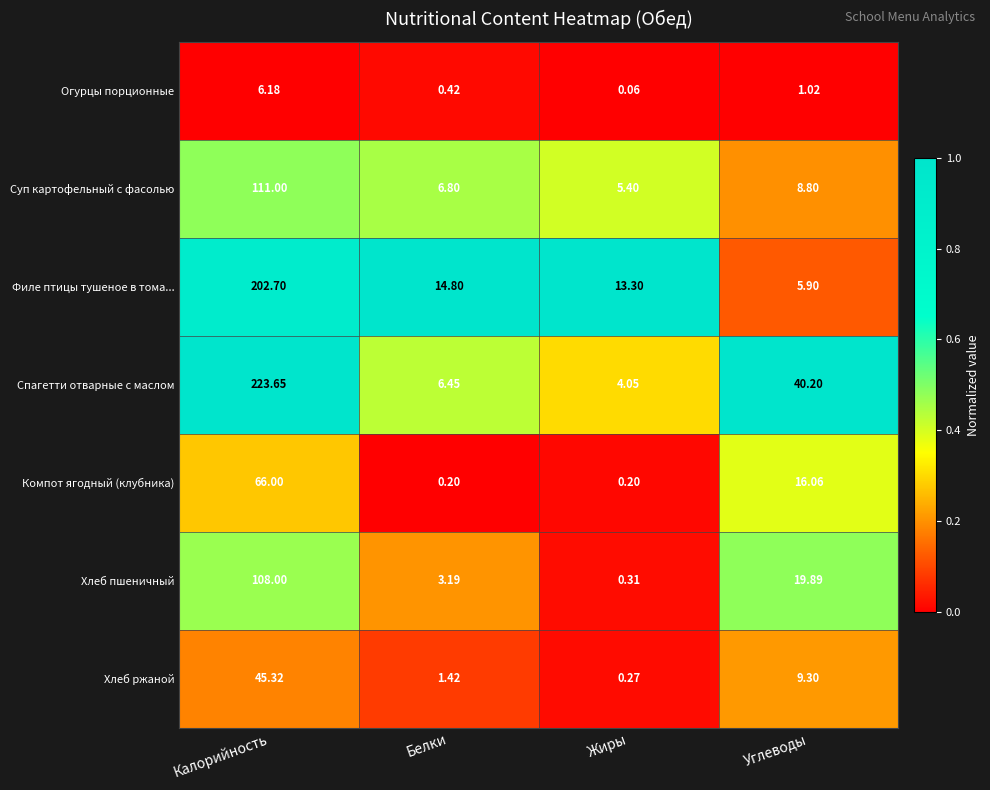

How many data points does each series have?

4